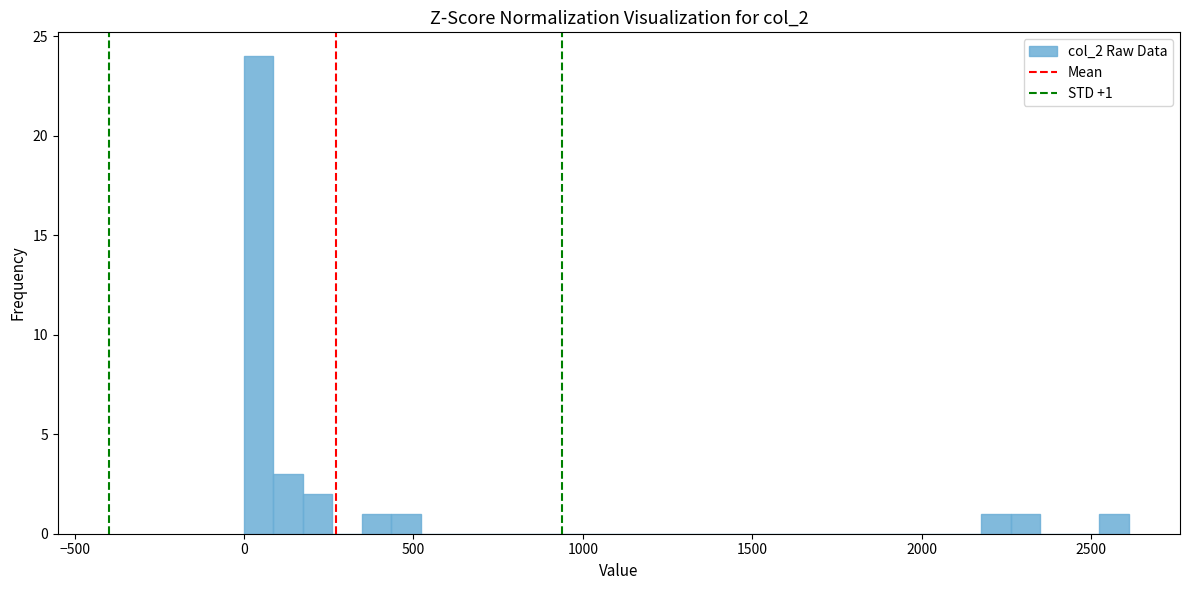

Read against the x-axis, roughly where is the centre of the tallest bar?

50